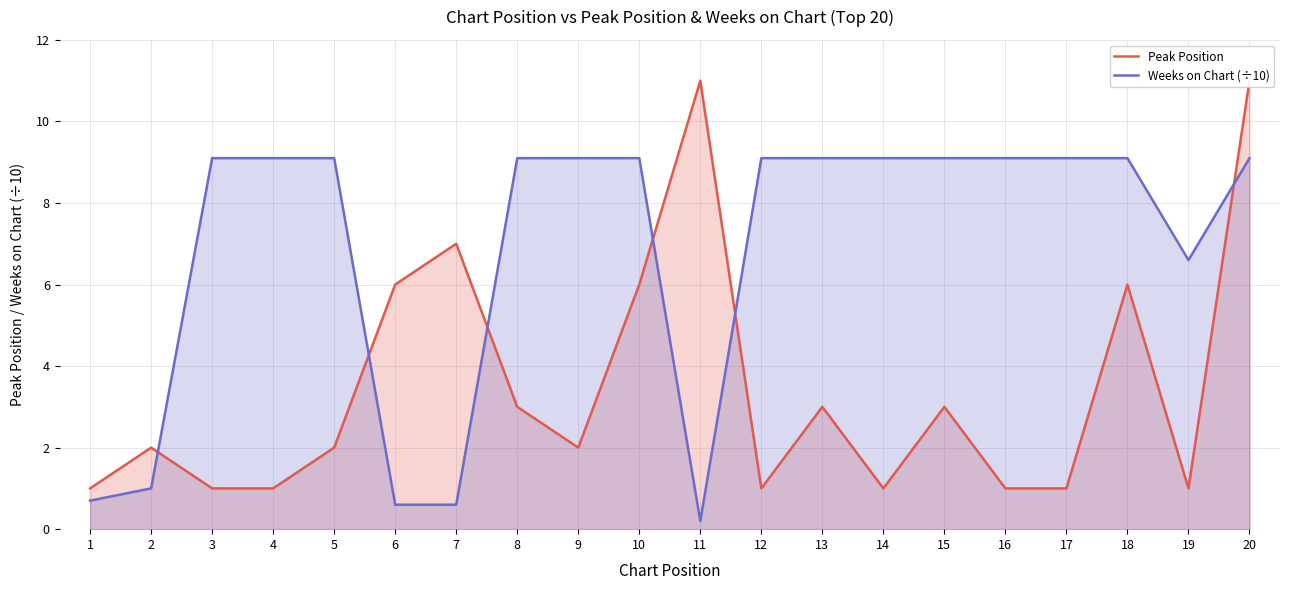

What is the sum of all Weeks on Chart (÷10) values?

137.1